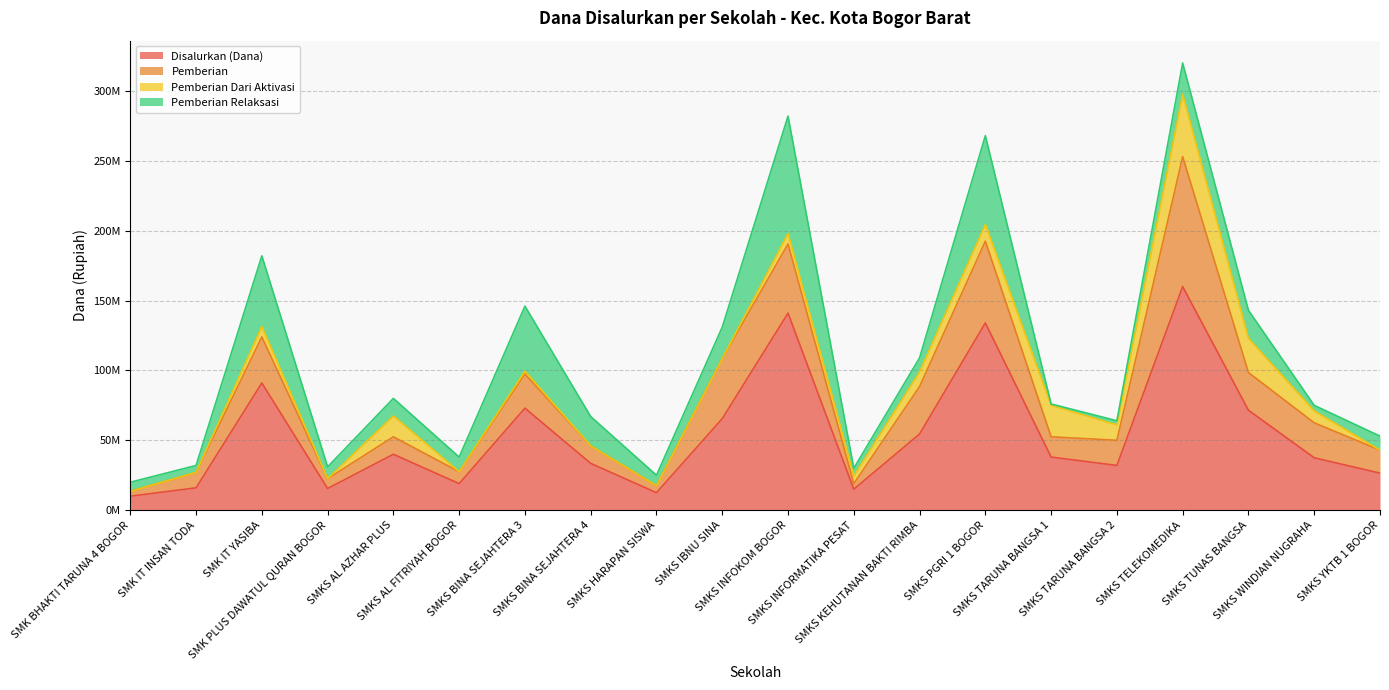

Rank the series by their maximum value, from lowest to highest.

Pemberian Dari Aktivasi, Pemberian Relaksasi, Pemberian, Disalurkan (Dana)